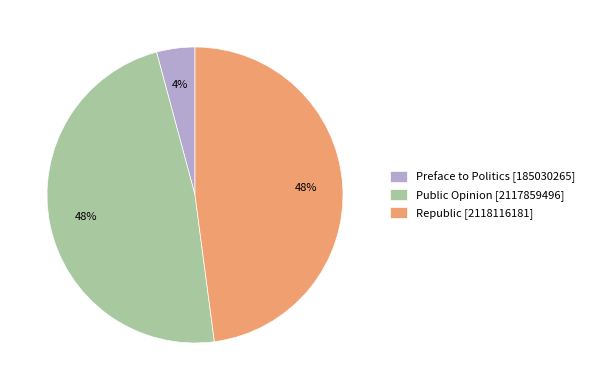

Between Preface to Politics and Republic, which is larger?

Republic